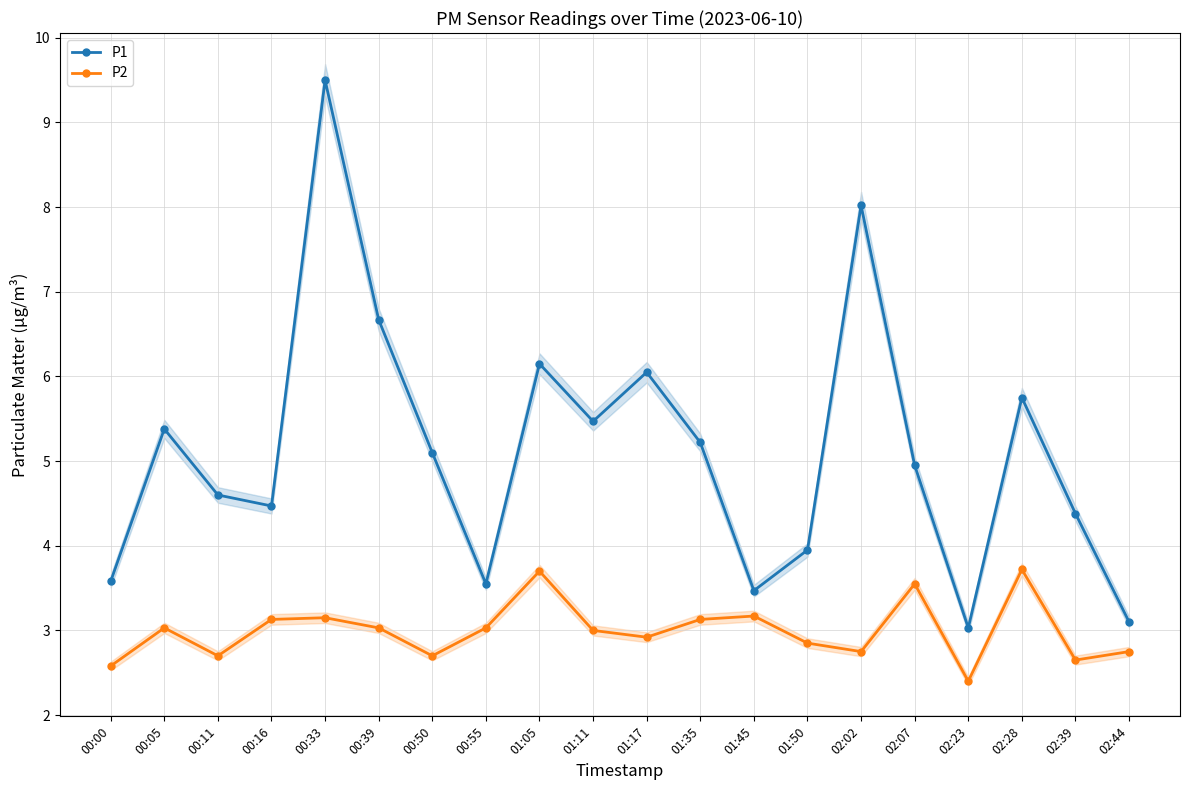

At which category is the sum across all series the highest?

00:33